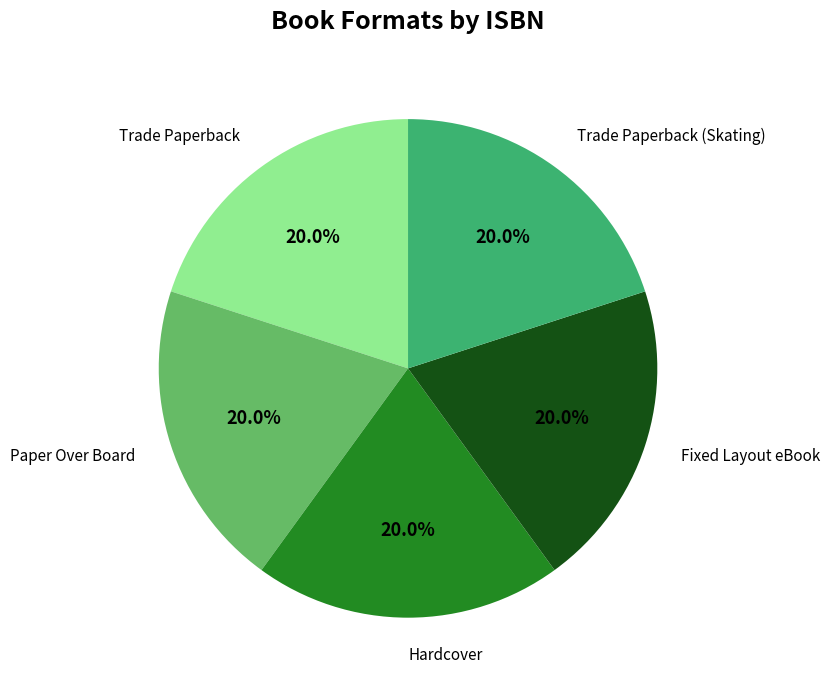

Does any single category account for the majority?

No